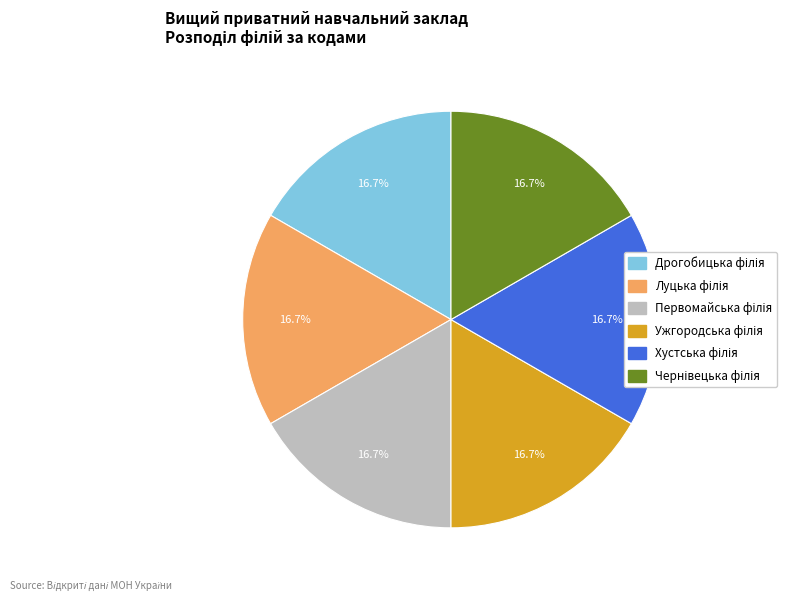

Is there any slice that represents more than half of the pie?

No